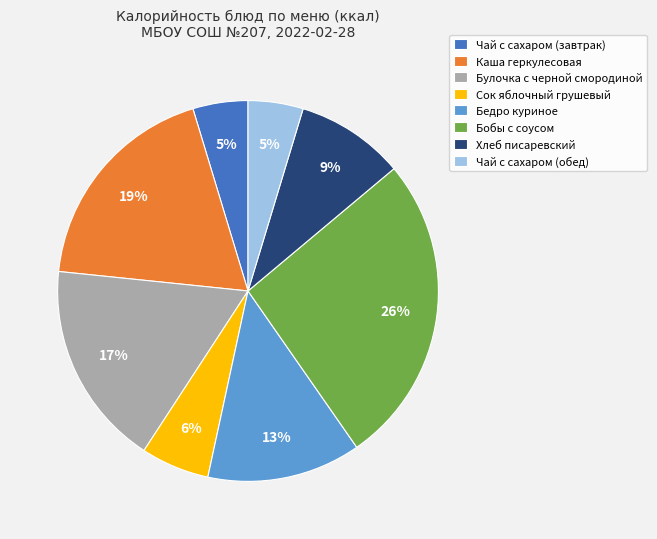

Which has a higher value, Бобы с соусом or Чай с сахаром (завтрак)?

Бобы с соусом